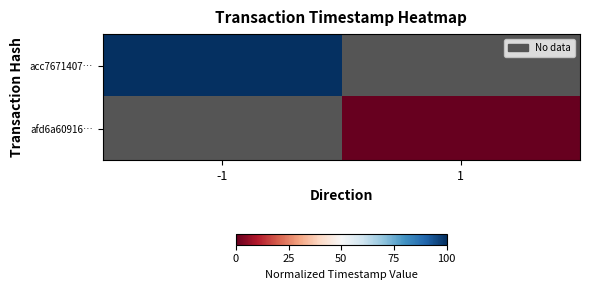

Which series has the largest range (max minus min)?

acc7671407…